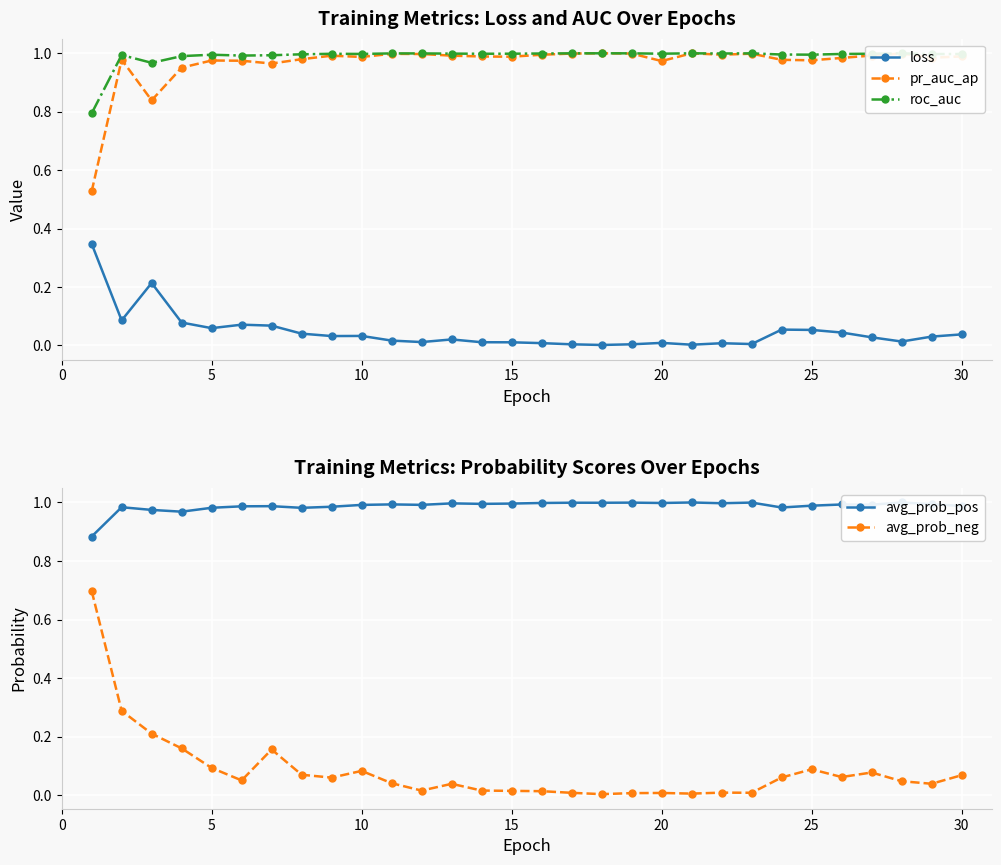

Which series has the widest spread of values?

avg_prob_neg